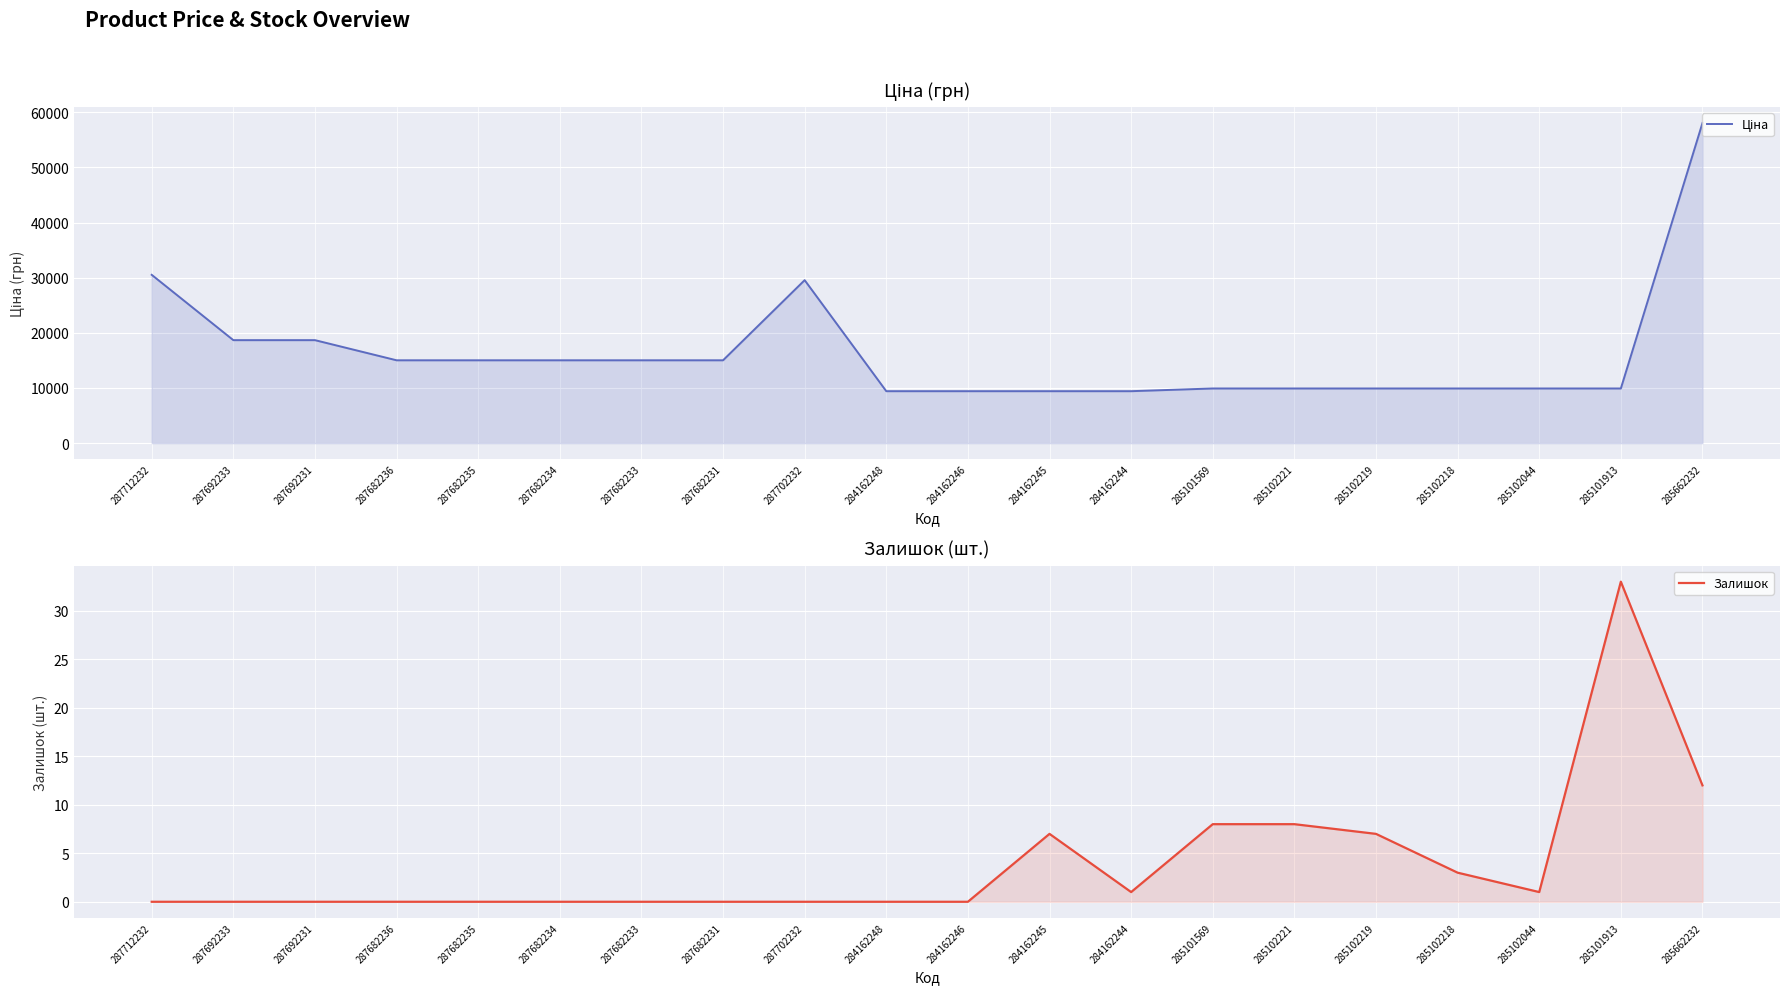

Reading left to right, what are all the values shown in this chart?

Ціна: 30512.3	18671.5	18671.5	15019.2	15019.2	15019.2	15019.2	15019.2	29548.9	9416.9	9416.9	9416.9	9416.9	9908.5	9908.5	9908.5	9908.5	9908.5	9908.5	58037.0
Залишок: 0.0	0.0	0.0	0.0	0.0	0.0	0.0	0.0	0.0	0.0	0.0	7.0	1.0	8.0	8.0	7.0	3.0	1.0	33.0	12.0